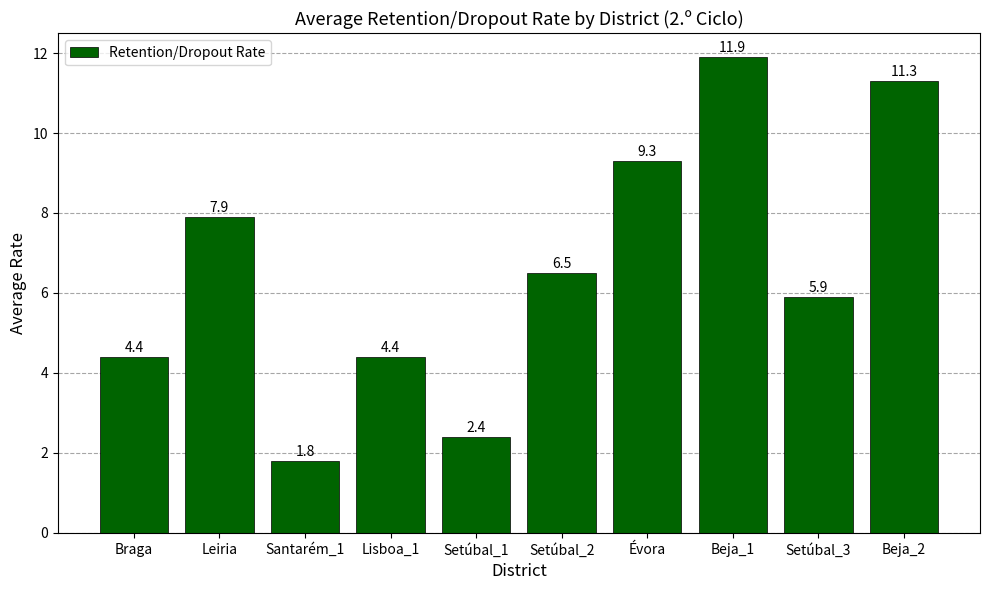

What is the average value?

6.6